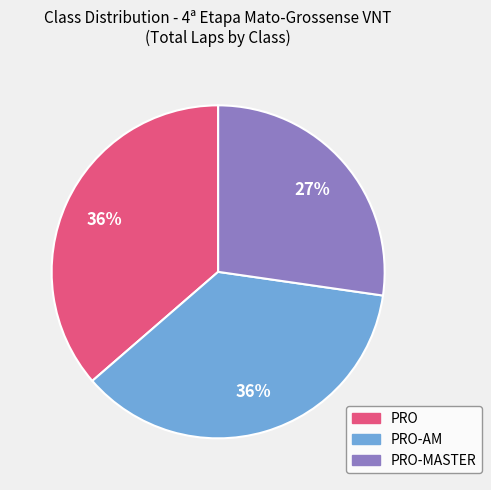

How many segments does this pie chart have?

3